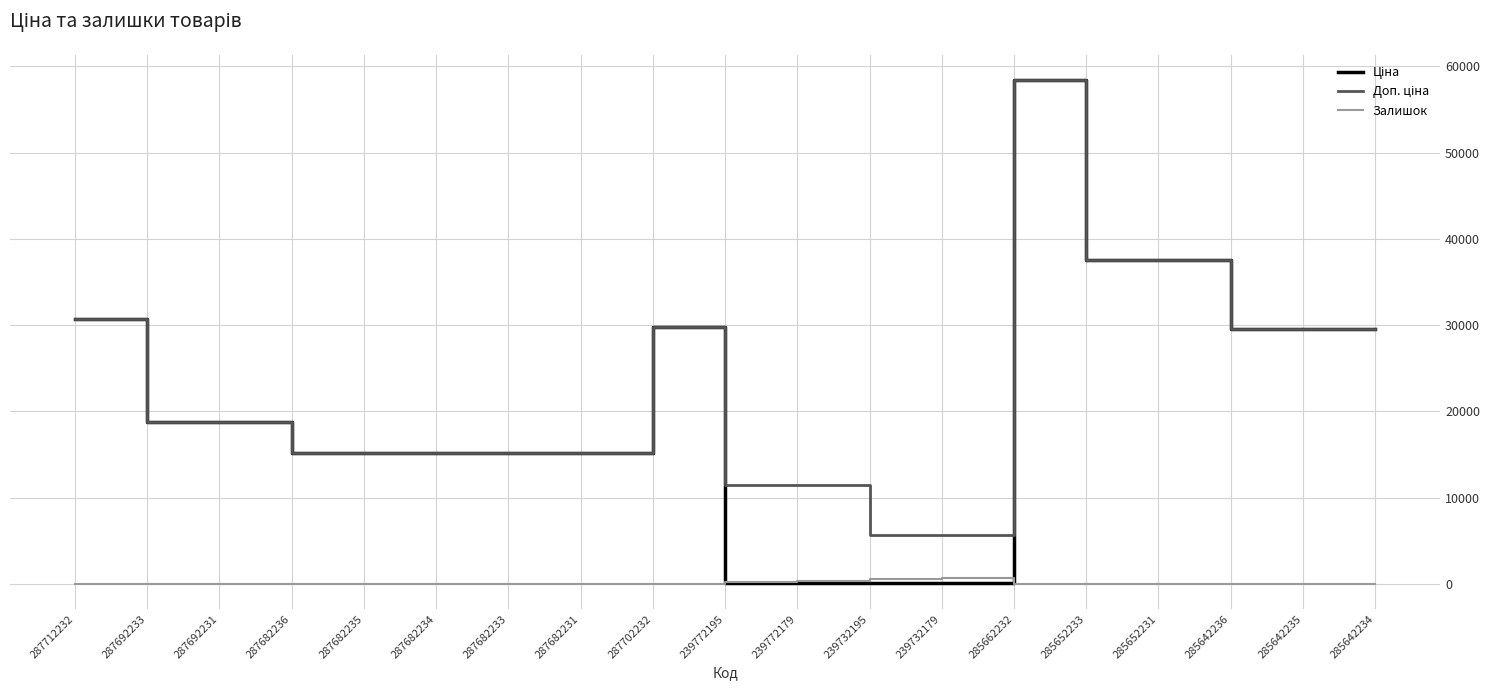

What is the maximum value shown in the chart?

58426.5